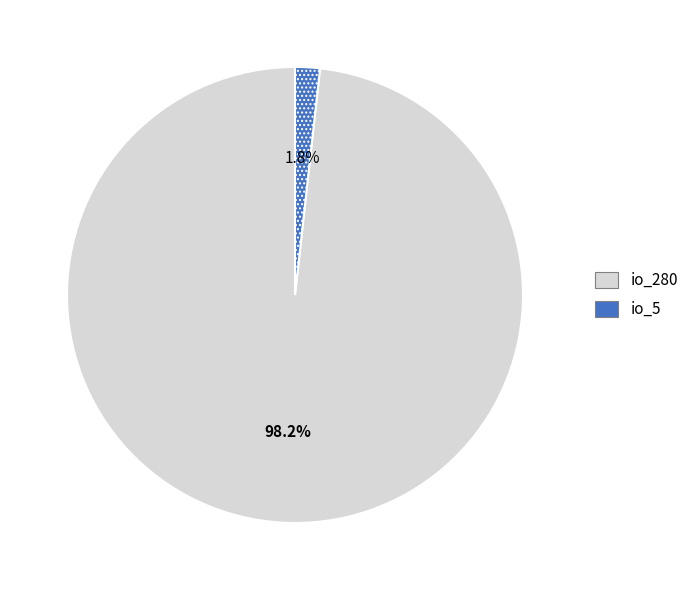

What percentage do io_280 and io_5 together represent?

100.0%